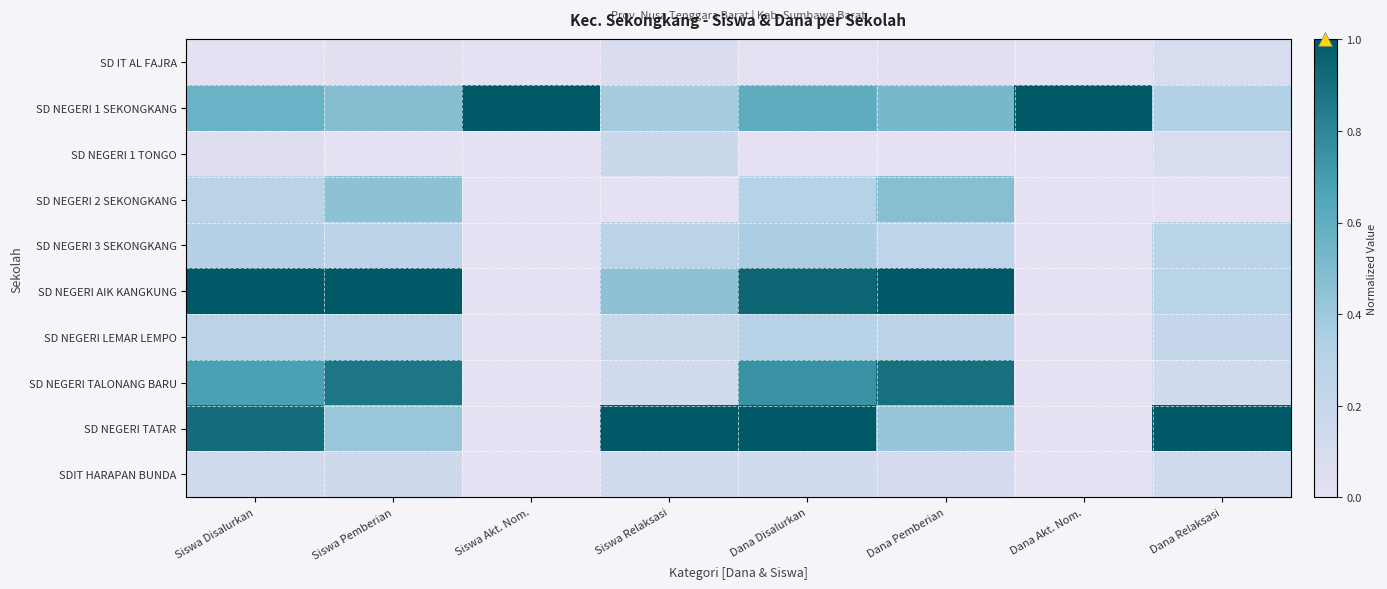

At which category is the sum across all series the highest?

Dana Disalurkan